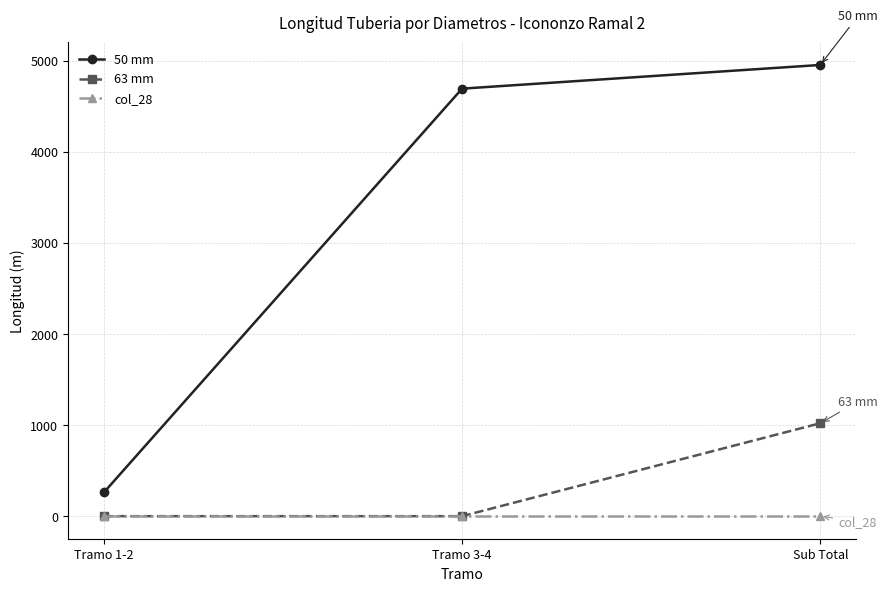

How many 63 mm values are between 0 and 1020?

3